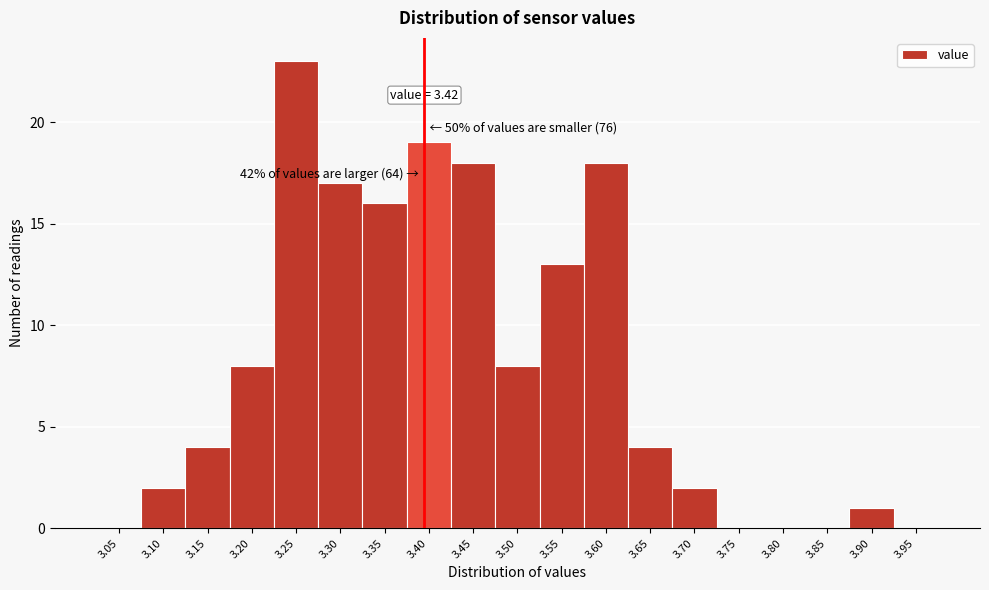

Reading left to right, list all the values displayed in this chart.

3.05=0	3.10=2	3.15=4	3.20=8	3.25=23	3.30=17	3.35=16	3.40=19	3.45=18	3.50=8	3.55=13	3.60=18	3.65=4	3.70=2	3.75=0	3.80=0	3.85=0	3.90=1	3.95=0